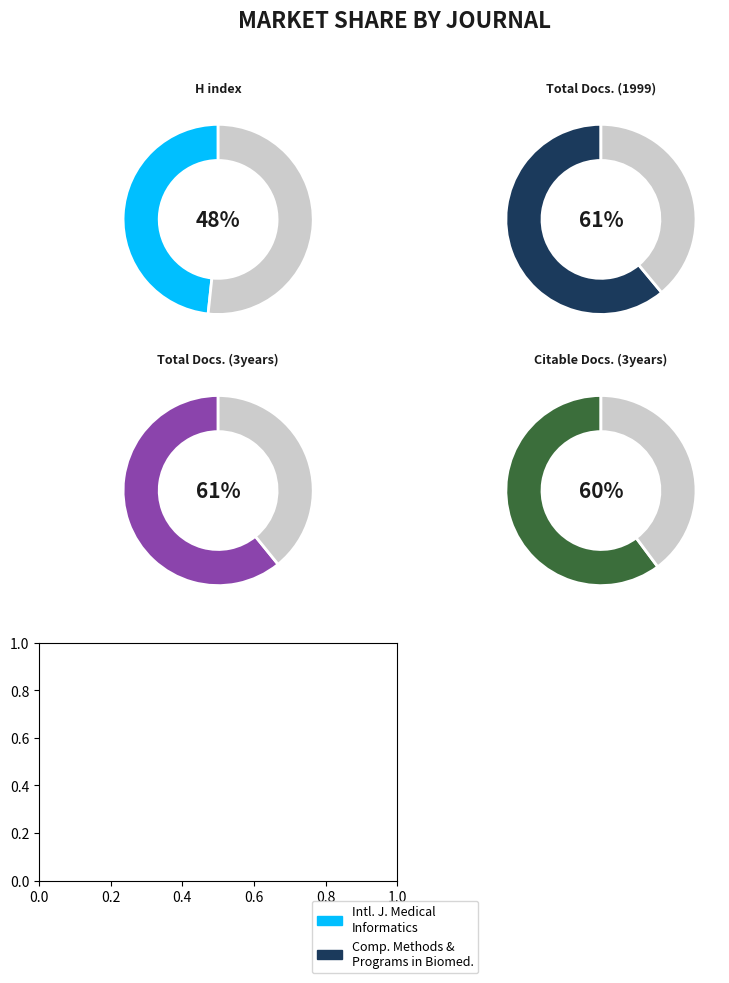

How many segments does this pie chart have?

2